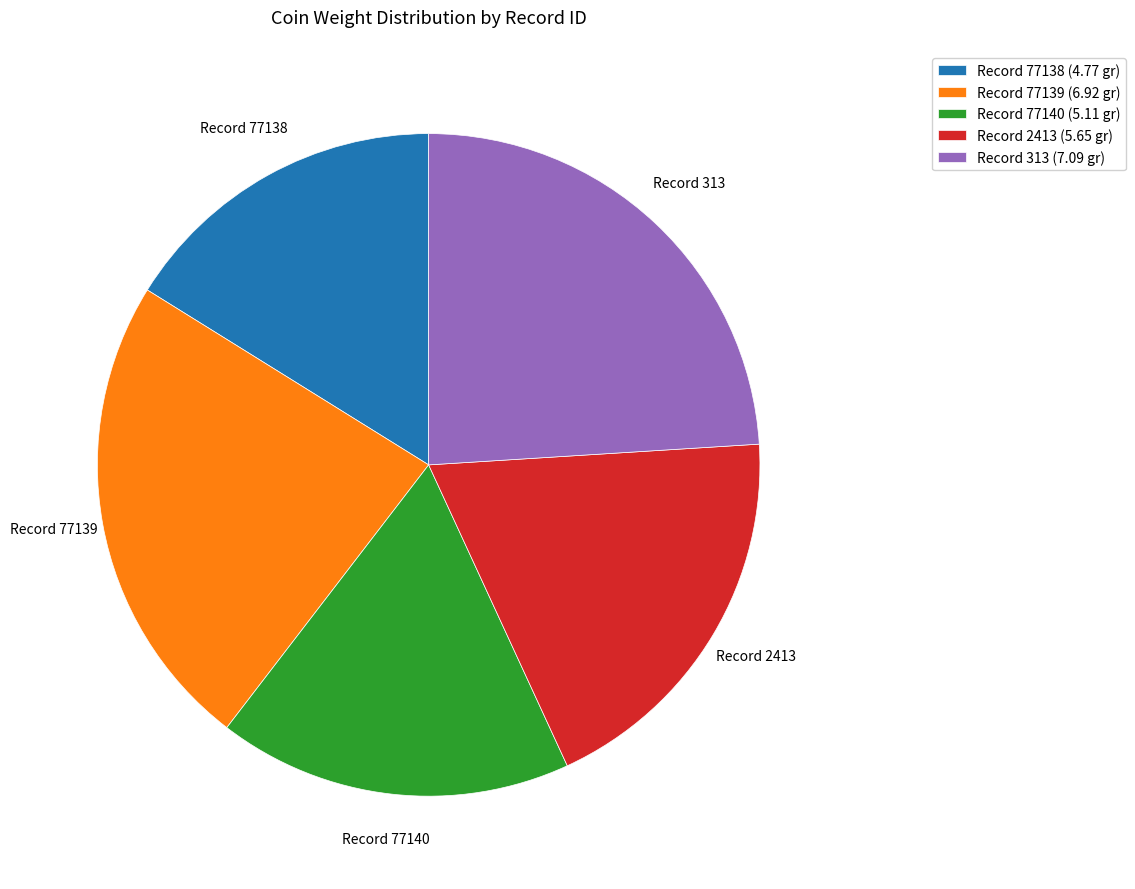

Is Record 2413 (5.65 gr) the majority of the pie?

No